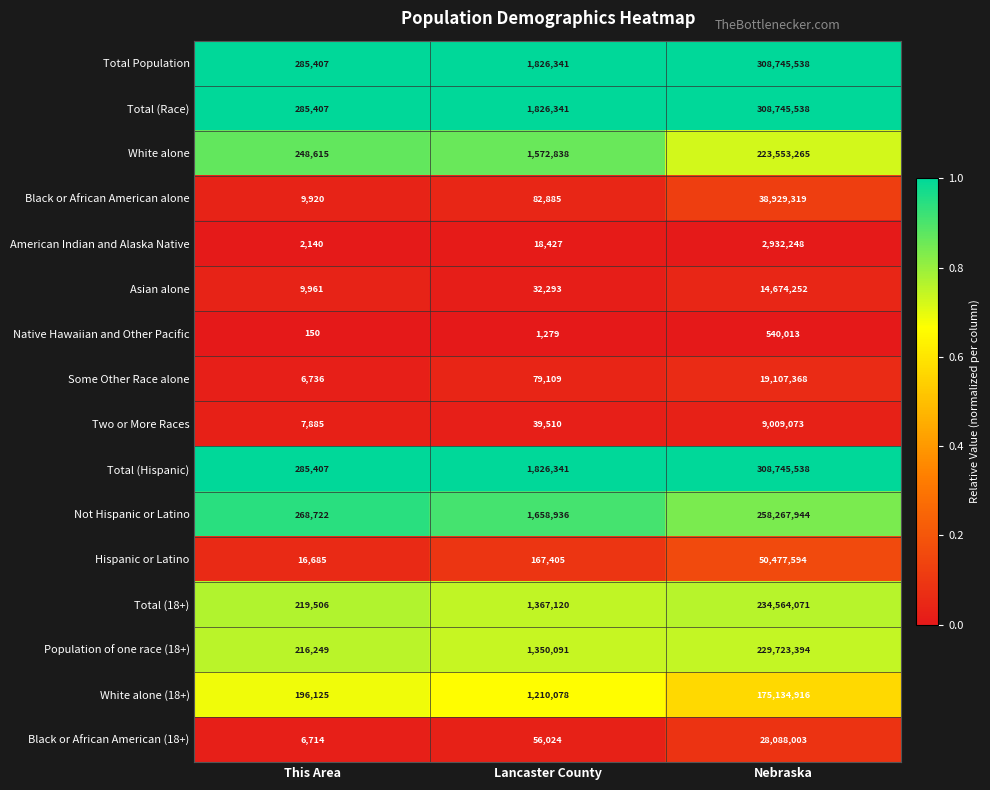

What is the approximate value of Total (18+) at Nebraska, to the nearest 50?

234564050